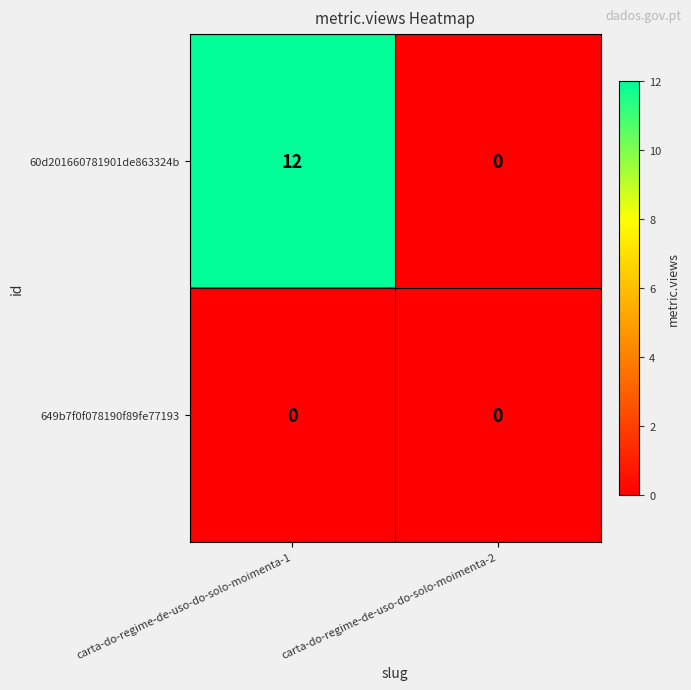

List the series in order of their peak value, lowest first.

649b7f0f078190f89fe77193, 60d201660781901de863324b